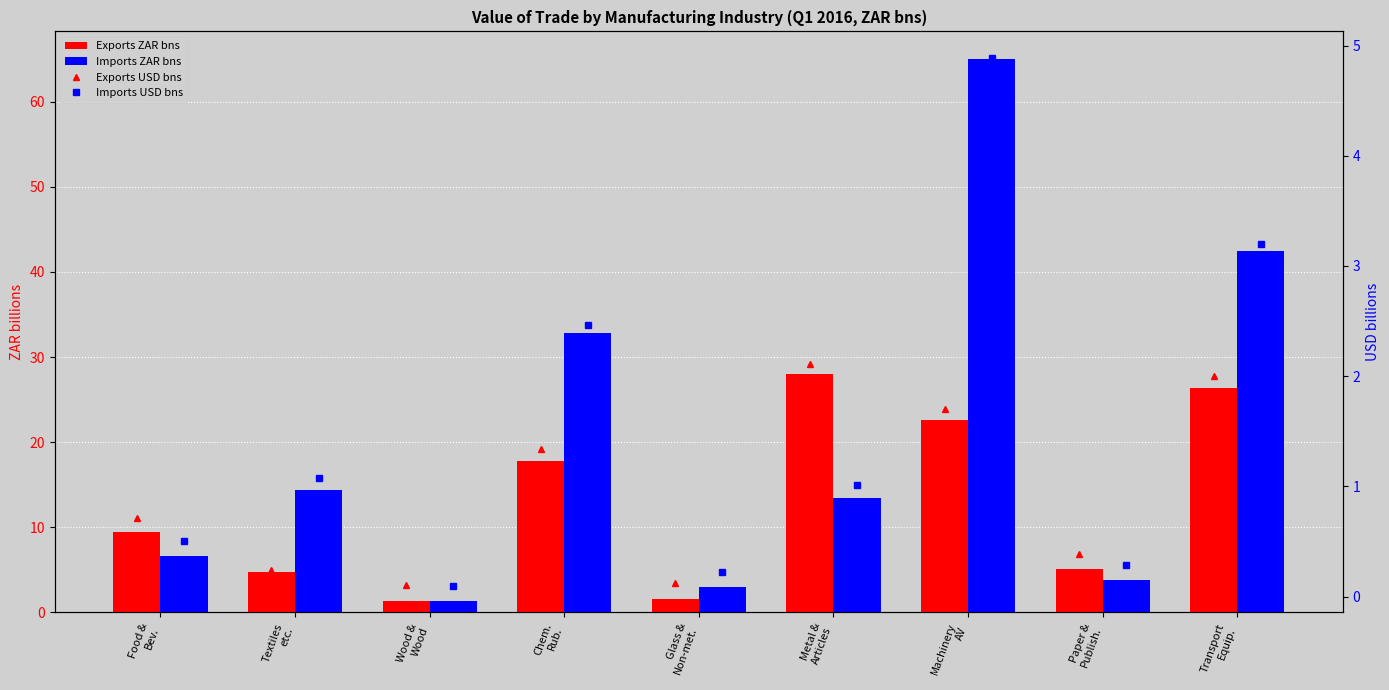

What is the value of the Imports USD bns bar at the 7th from the left?

4.9